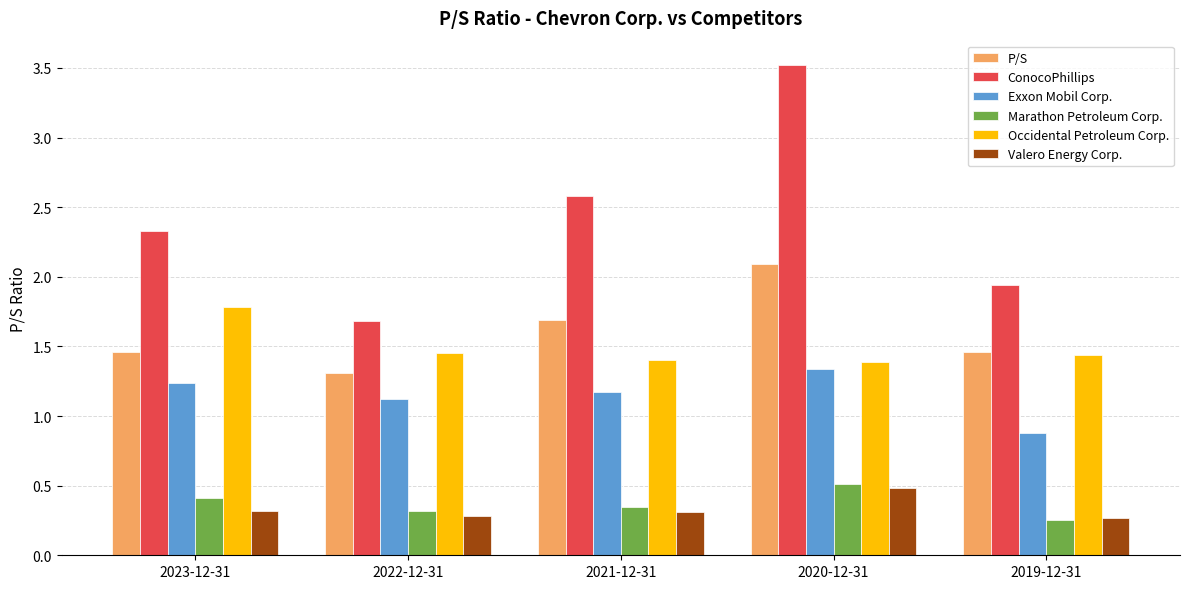

How many groups of bars are there?

5